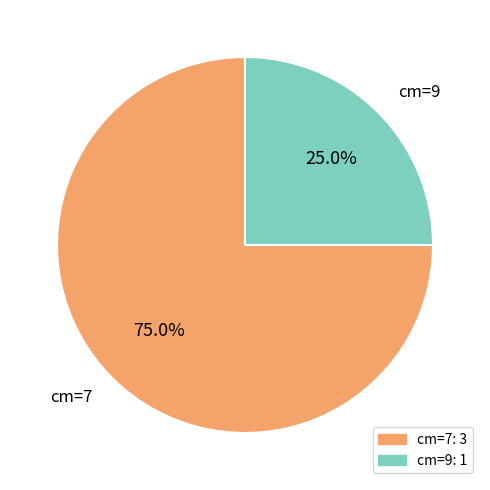

Approximately how many times larger is the value at cm=7 compared to cm=9?

3.0